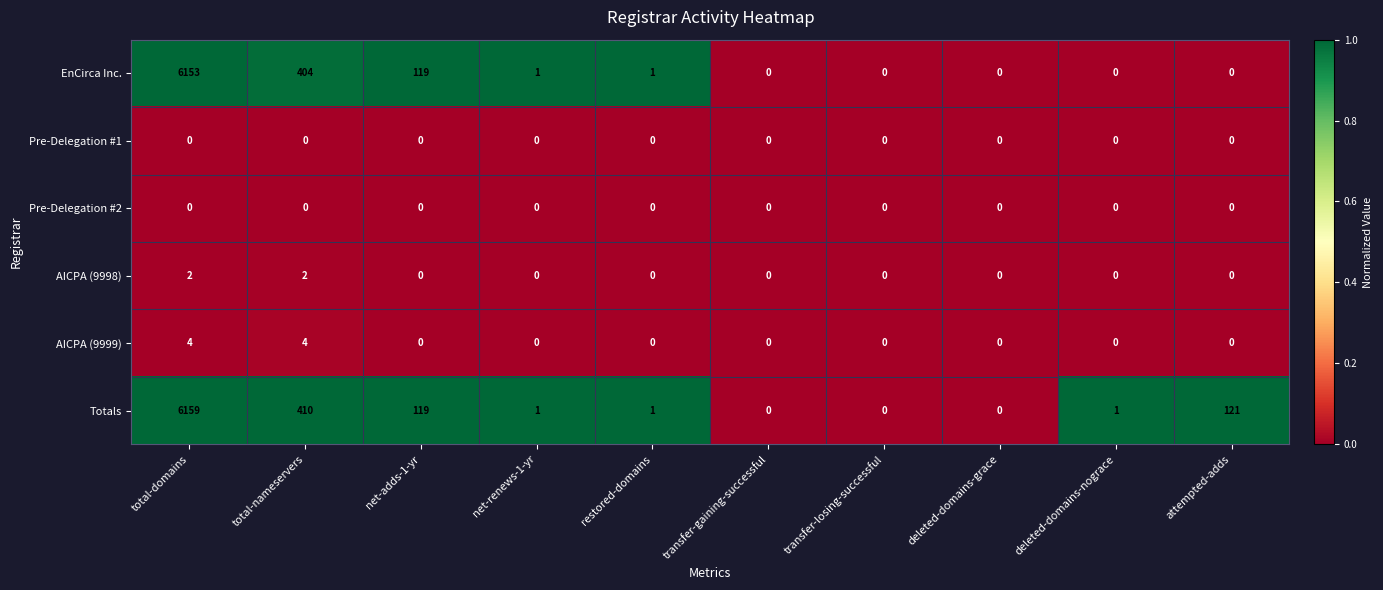

The Totals series shows 2415 at total-domains. True or false?

False